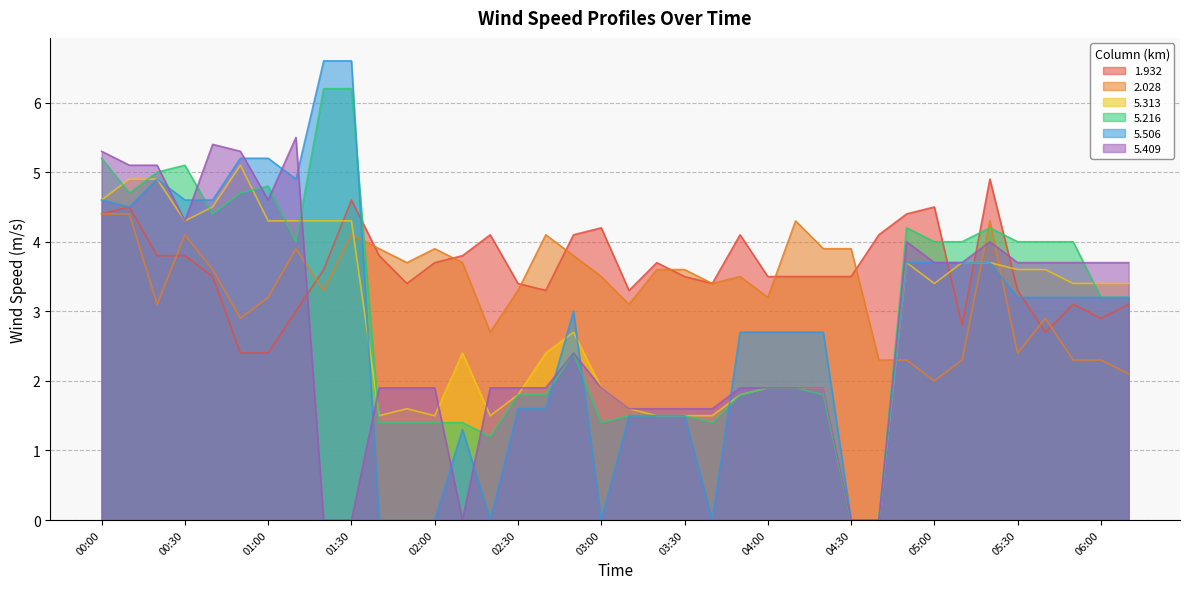

How many interior local valleys does the 5.313 series have?

5